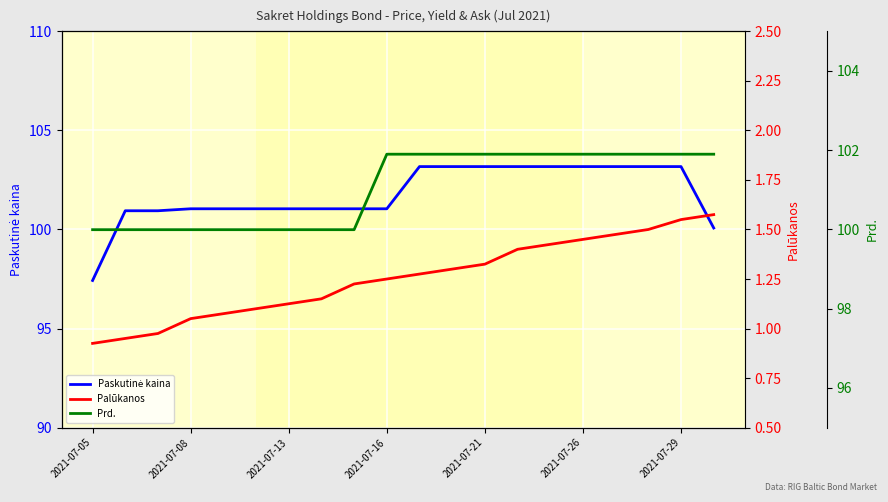

Is the value of Palūkanos at 14 greater than the value of Paskutinė kaina at 12?

No